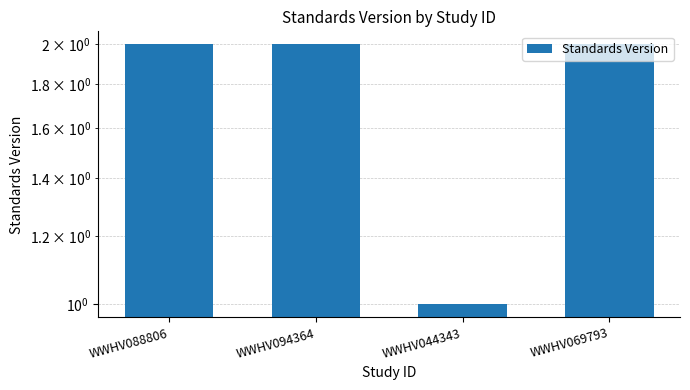

Rank the categories by value from lowest to highest.

WWHV044343, WWHV088806, WWHV094364, WWHV069793